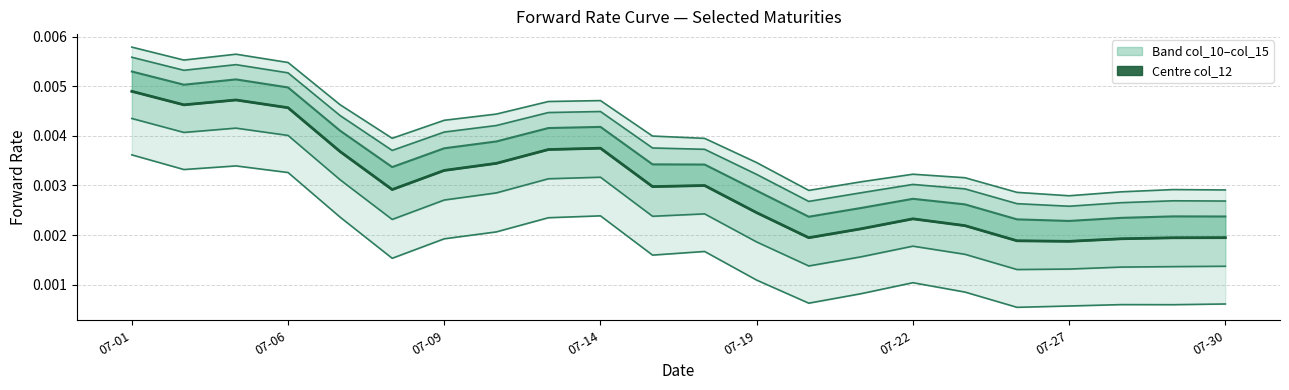

Reading left to right, what are all the values shown in this chart?

col_10: 0.0	0.0	0.0	0.0	0.0	0.0	0.0	0.0	0.0	0.0	0.0	0.0	0.0	0.0	0.0	0.0	0.0	0.0	0.0	0.0	0.0	0.0
col_11: 0.0	0.0	0.0	0.0	0.0	0.0	0.0	0.0	0.0	0.0	0.0	0.0	0.0	0.0	0.0	0.0	0.0	0.0	0.0	0.0	0.0	0.0
col_12: 0.0	0.0	0.0	0.0	0.0	0.0	0.0	0.0	0.0	0.0	0.0	0.0	0.0	0.0	0.0	0.0	0.0	0.0	0.0	0.0	0.0	0.0
col_13: 0.0	0.0	0.0	0.0	0.0	0.0	0.0	0.0	0.0	0.0	0.0	0.0	0.0	0.0	0.0	0.0	0.0	0.0	0.0	0.0	0.0	0.0
col_14: 0.0	0.0	0.0	0.0	0.0	0.0	0.0	0.0	0.0	0.0	0.0	0.0	0.0	0.0	0.0	0.0	0.0	0.0	0.0	0.0	0.0	0.0
col_15: 0.0	0.0	0.0	0.0	0.0	0.0	0.0	0.0	0.0	0.0	0.0	0.0	0.0	0.0	0.0	0.0	0.0	0.0	0.0	0.0	0.0	0.0